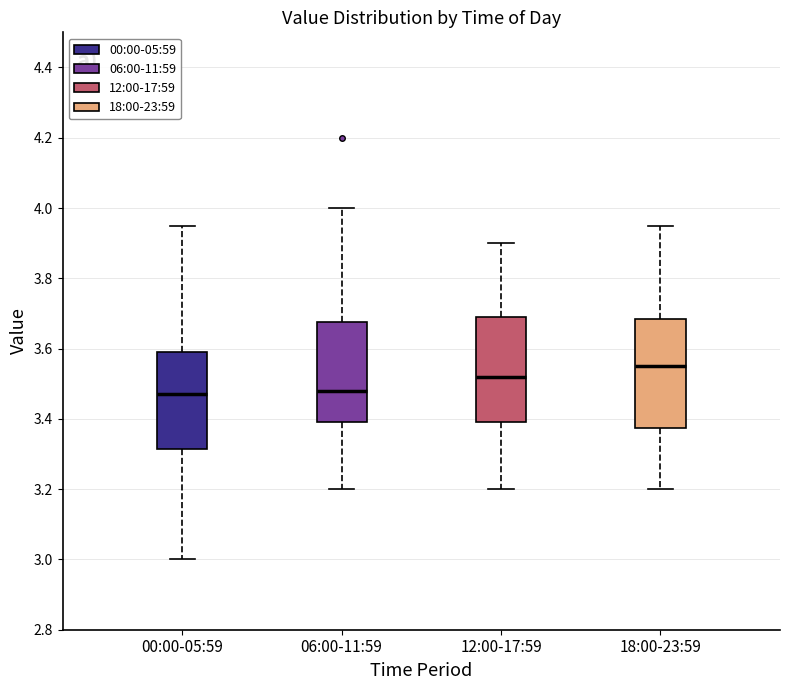

Reading left to right, transcribe this box plot: for each box, give where its median line is, the range the box spans, and where its two whiskers end, as read against the y-axis. The values are not printed on the chart, so give them approximately, as read against the axis.

00:00-05:59: median 3.48, box 3.32 to 3.60, whiskers 3.00 to 3.96
06:00-11:59: median 3.48, box 3.40 to 3.68, whiskers 3.20 to 4.00
12:00-17:59: median 3.52, box 3.40 to 3.70, whiskers 3.20 to 3.90
18:00-23:59: median 3.56, box 3.38 to 3.68, whiskers 3.20 to 3.96